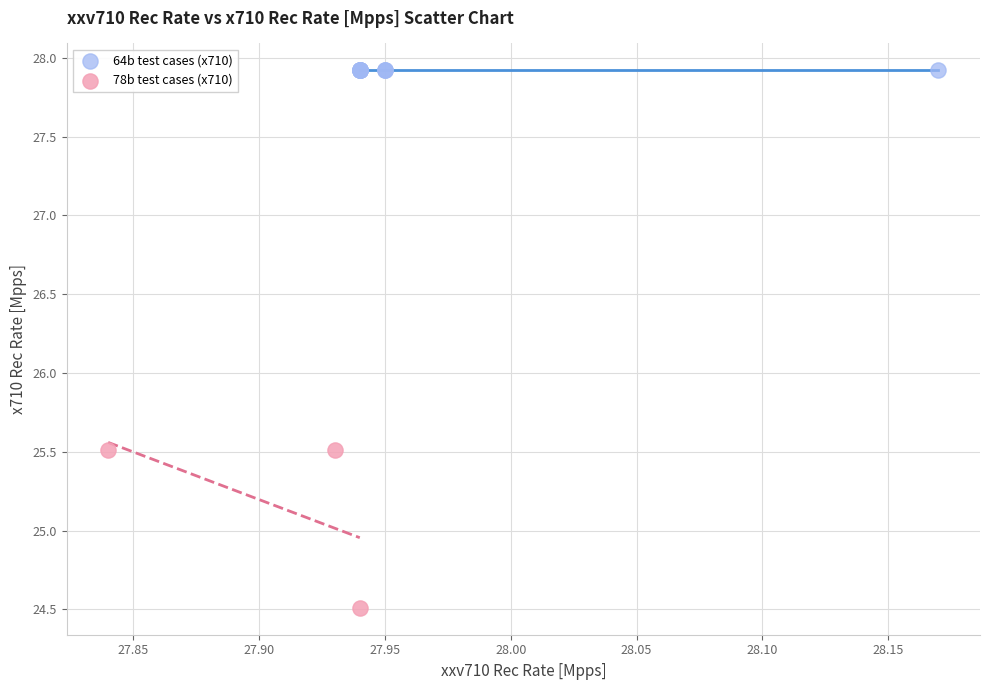

Which series contains the highest Y value?

64b test cases (x710)